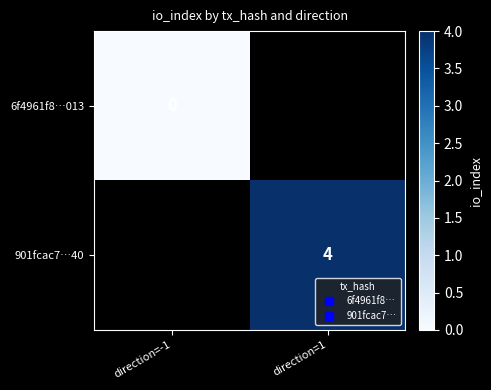

Which has a higher value, direction=-1 or direction=1?

direction=1